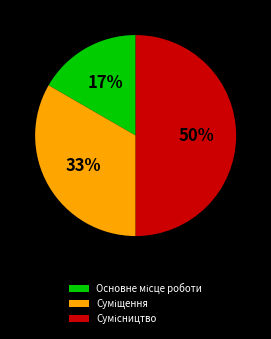

To the nearest percent, what is the average slice percentage?

33%